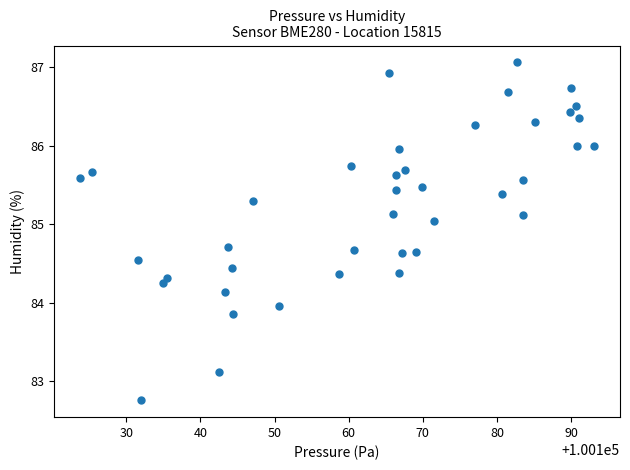

What is the range of Y values (max minus min)?

4.3